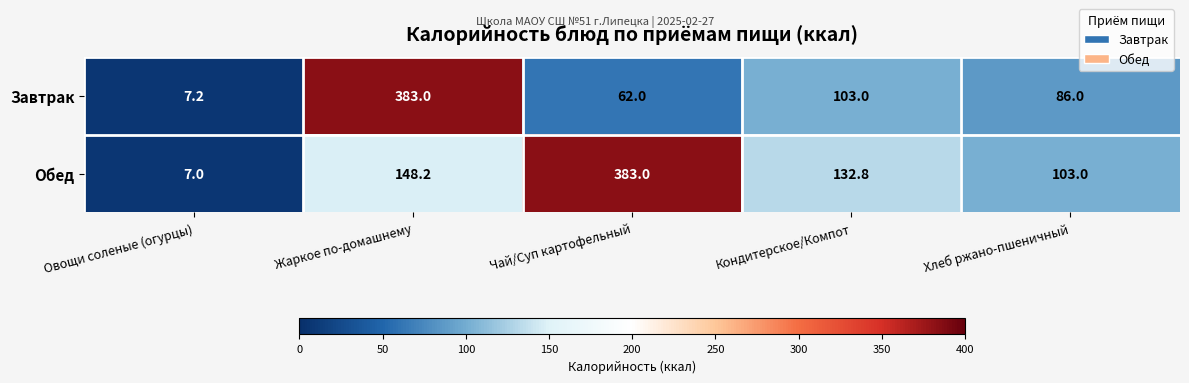

The Обед series shows 212.0 at Жаркое по-домашнему. True or false?

False